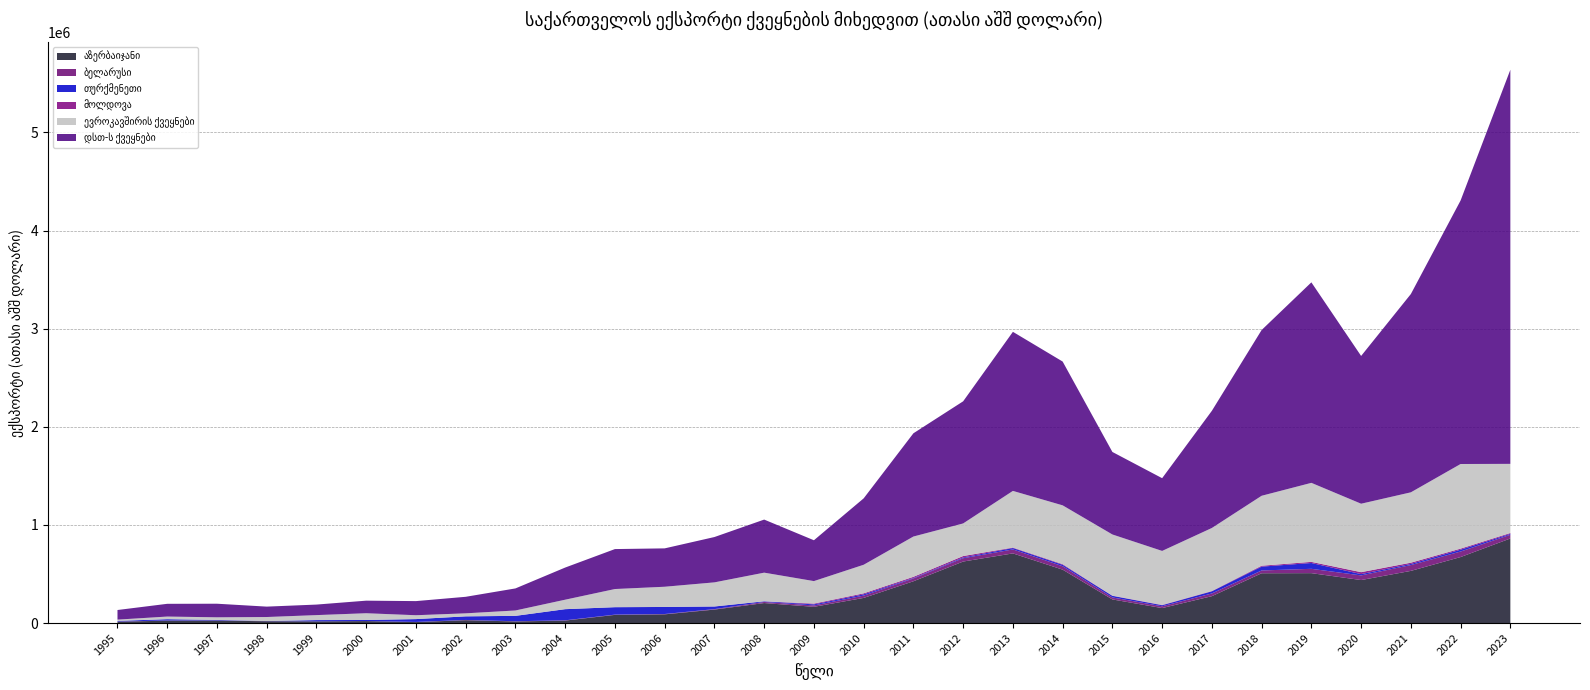

Reading right to left, extract all data points from this chart.

აზერბაიჯანი: 862010.5	672698.4	531724.2	438327.5	508680.8	507628.4	274224.1	152719.4	240869.6	544448.0	709919.2	626914.0	425907.0	256241.8	165633.8	203930.3	137455.0	88913.5	83430.8	25327.2	16445.1	29171.7	9975.8	20079.6	16936.8	18636.2	25106.8	24714.4	13384.4
ბელარუსი: 37873.2	56416.2	59425.9	47305.0	44058.0	28445.8	27547.3	18251.6	20466.4	34810.5	40506.4	33832.6	28327.1	23775.3	14100.6	11167.8	4738.6	3258.2	2454.5	2722.8	1989.0	2441.9	1499.5	649.3	570.1	892.6	1060.9	1382.7	2134.1
თურქმენეთი: 8888.6	18572.3	11145.1	13222.9	59283.5	39120.3	21576.4	10457.1	16052.4	14334.0	14132.6	7963.6	5460.4	12634.2	10668.6	6338.1	26338.5	71808.9	75827.6	113441.8	54906.1	36733.8	28878.2	10615.2	12670.9	1367.3	5733.9	13431.8	6536.1
მოლდოვა: 9072.0	10678.7	12882.2	19845.3	11437.7	9072.0	3381.6	3244.9	2039.7	6534.3	4653.4	14338.8	11464.0	10126.7	7745.7	610.5	841.4	216.5	236.9	115.1	165.7	130.7	149.3	221.6	119.9	149.1	275.3	104.2	149.0
ევროკავშირის ქვეყნები: 704452.4	862525.2	717086.1	697496.5	805351.0	712839.6	642229.5	550474.2	623280.2	599458.3	577521.6	332103.8	410616.9	291371.3	229535.1	291588.6	245361.0	205896.9	184828.2	96529.7	54790.8	30664.6	39383.9	68632.4	50774.2	40525.7	26439.0	26580.8	12808.5
დსთ-ს ქვეყნები: 4016115.5	2685622.9	2020730.7	1505873.0	2043210.8	1689135.9	1194177.6	741193.1	840854.0	1465298.7	1621095.7	1244575.8	1052101.3	676618.2	416162.3	540884.8	461895.5	391077.5	407175.5	327638.7	224737.5	168497.9	143849.9	128077.2	107296.8	106026.0	138522.2	129932.6	97988.3